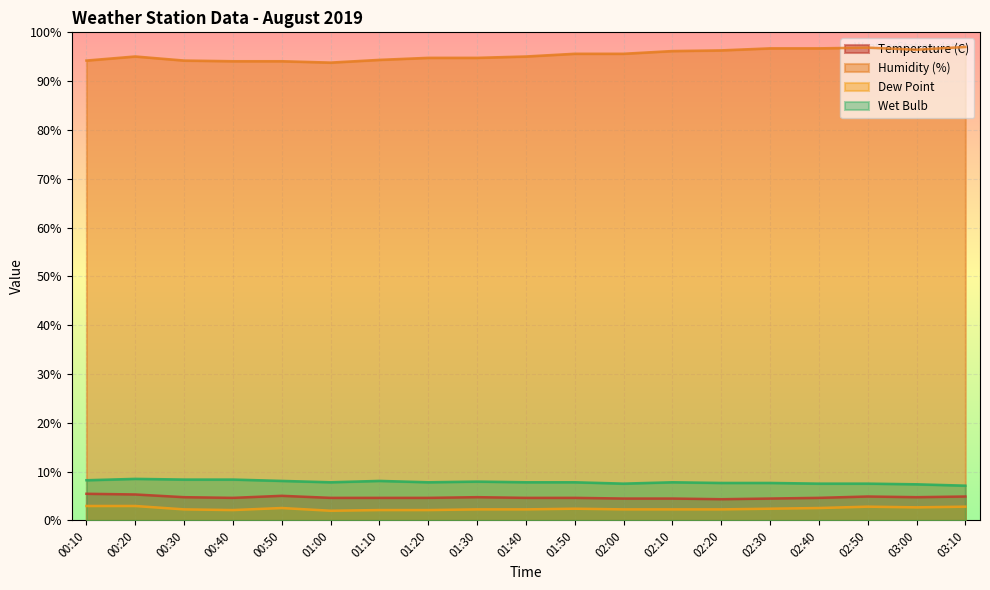

The Dew Point series shows 1.1 at 02:20. True or false?

False